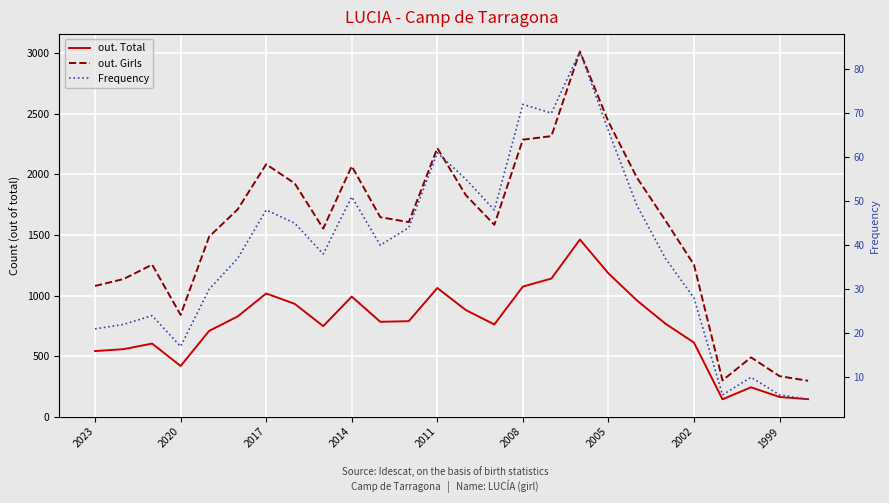

What is the difference between the second highest and second lowest values in the out. Girls series?

2136